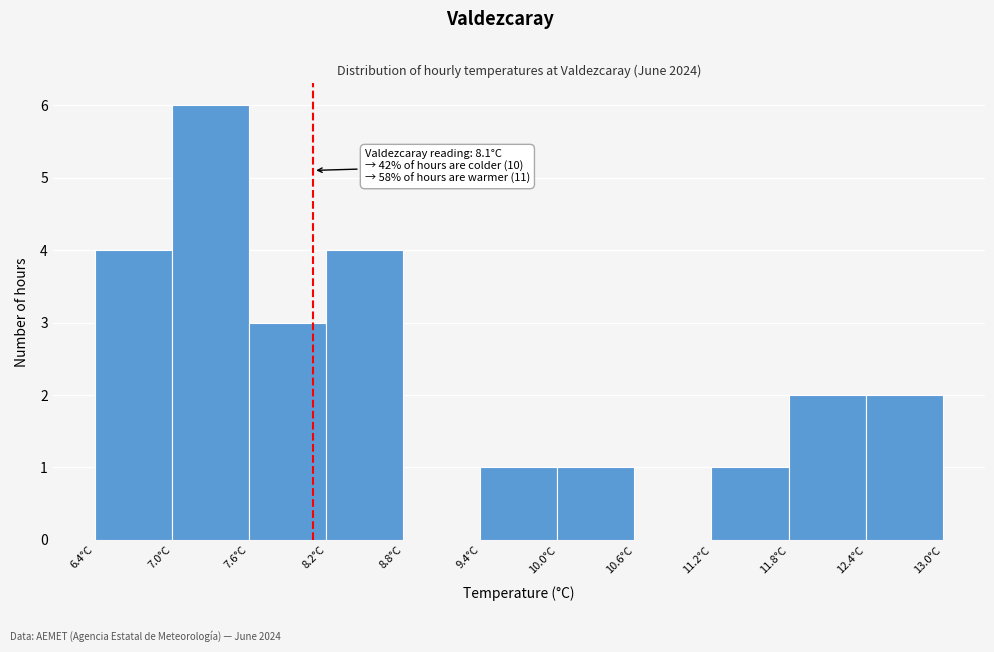

Which range on the x-axis has the tallest bar?

7.0 to 7.6